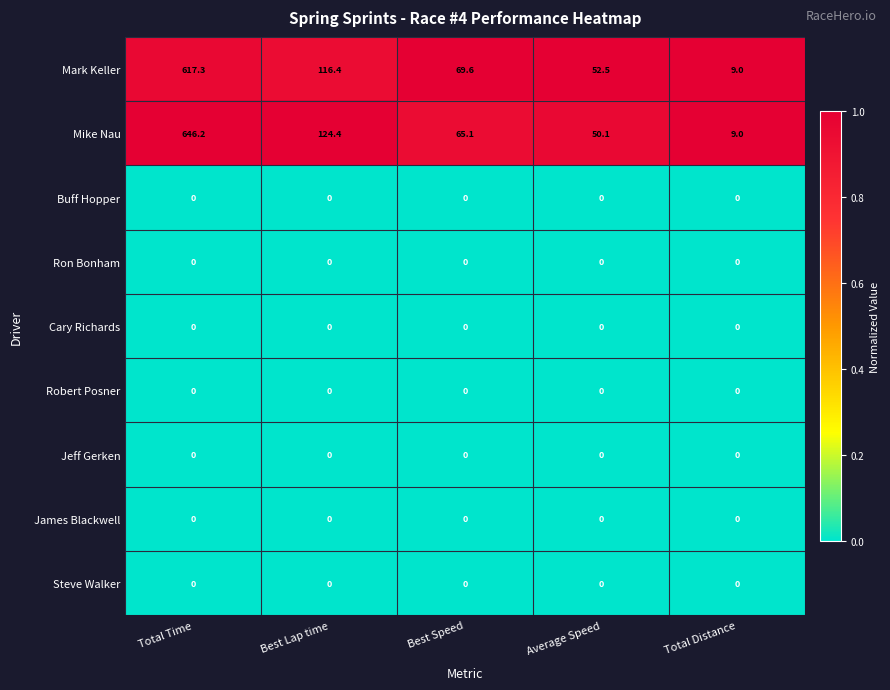

What value does the Mike Nau series have at Best Lap time?

124.4